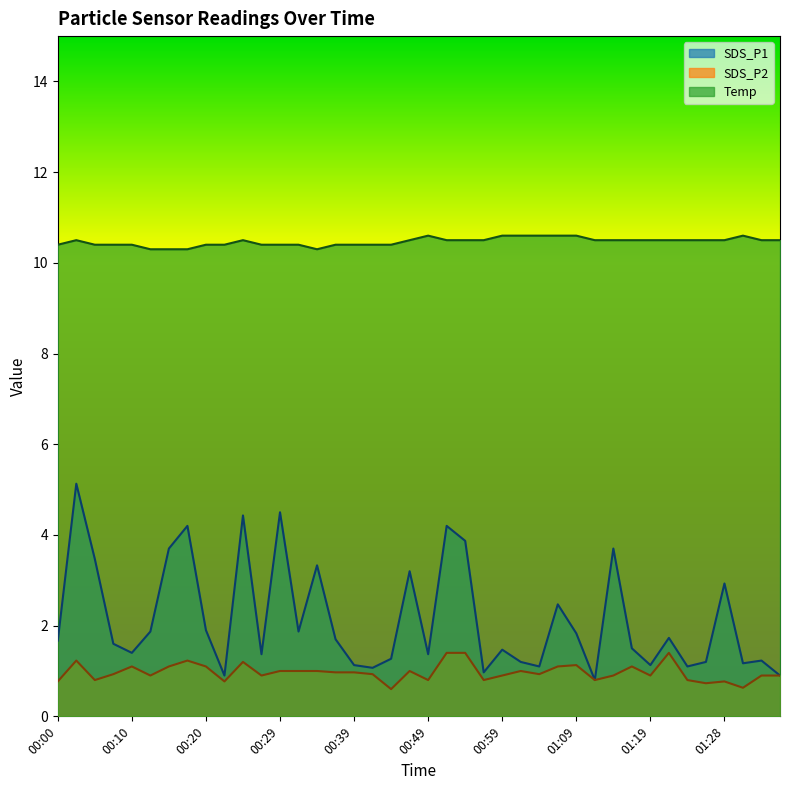

What is the lowest value of the SDS_P1 series?

0.8